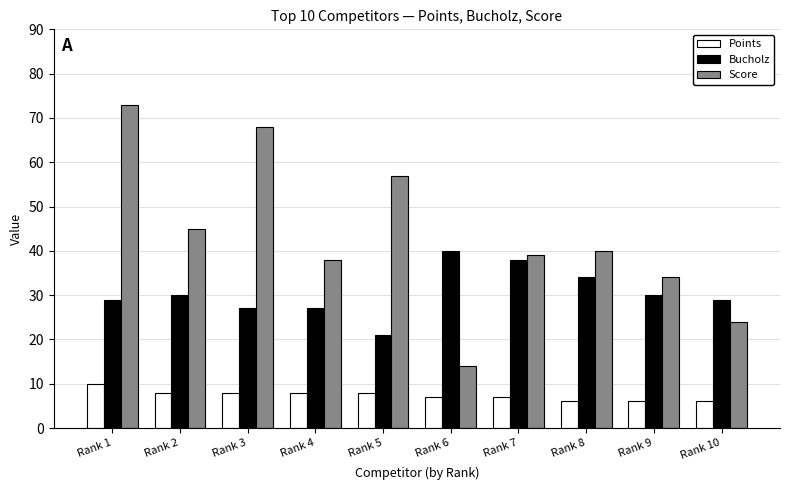

Rank the series at Rank 9 from highest to lowest value.

Score, Bucholz, Points